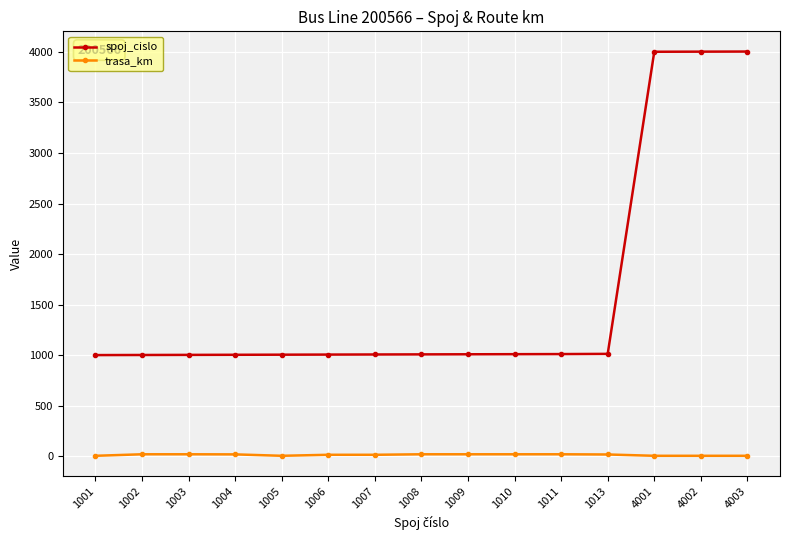

How many lines are shown in the chart?

2